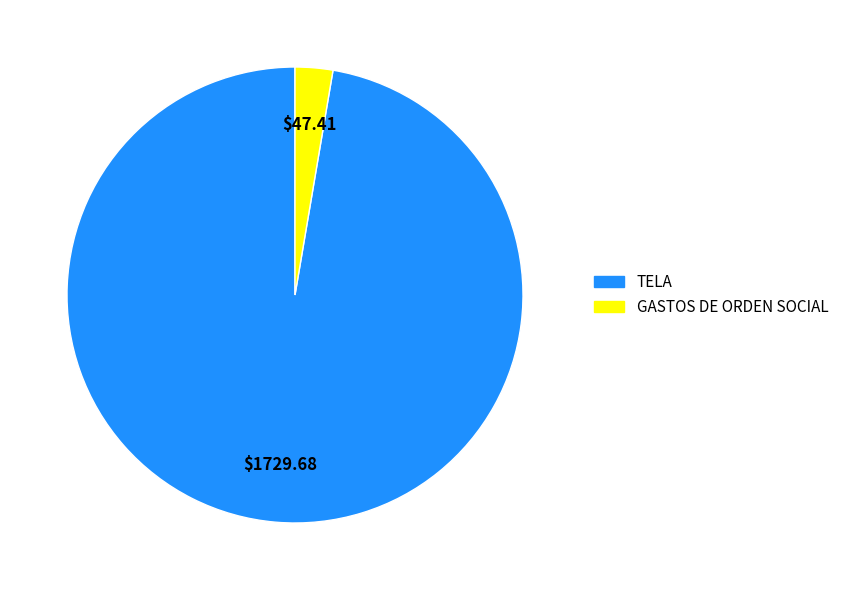

Does TELA account for over 50% of the chart?

Yes